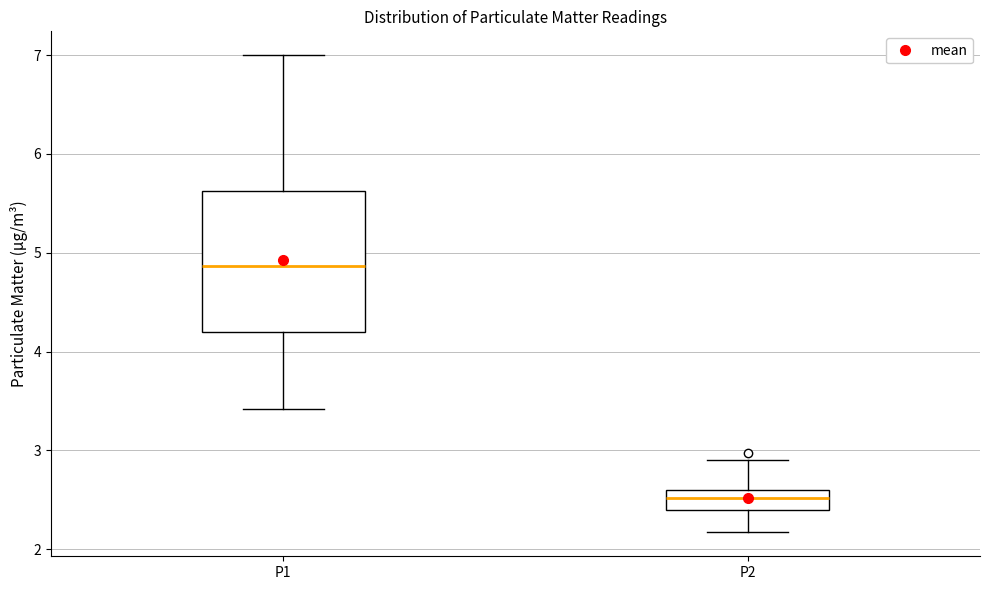

Comparing the boxes themselves (not the whiskers), which one is the tallest?

P1